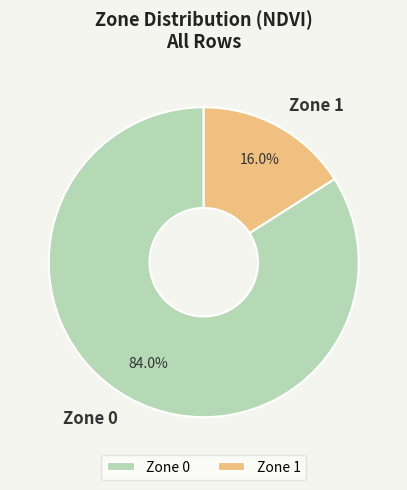

To the nearest percent, what portion does Zone 1 represent?

16%